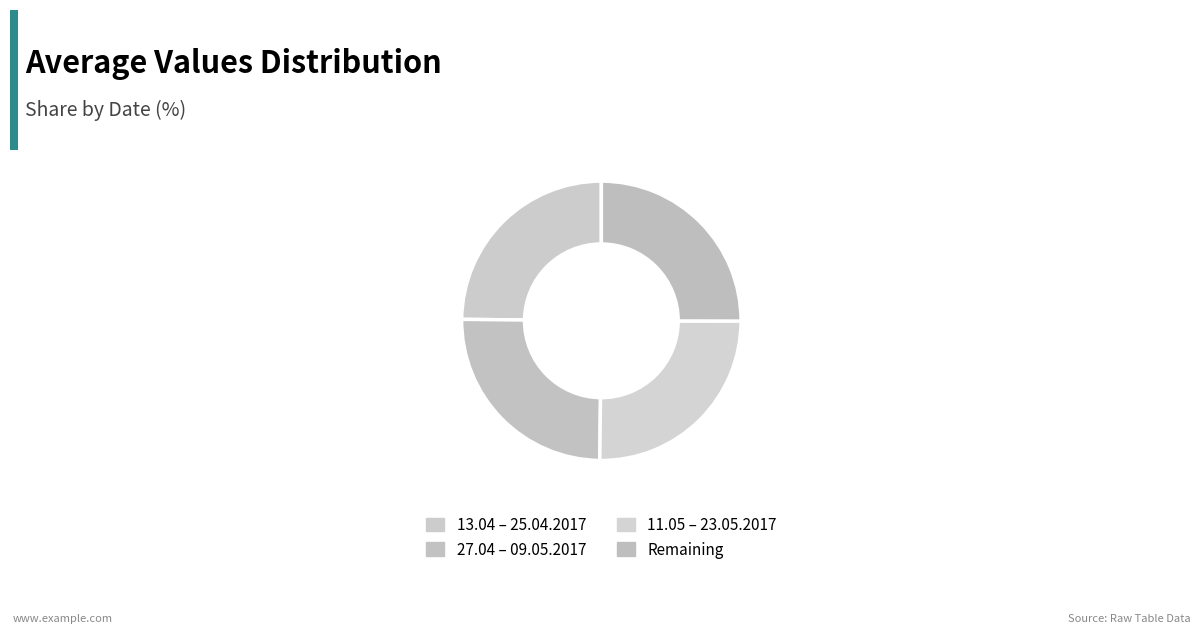

Count the number of slices in the pie.

4